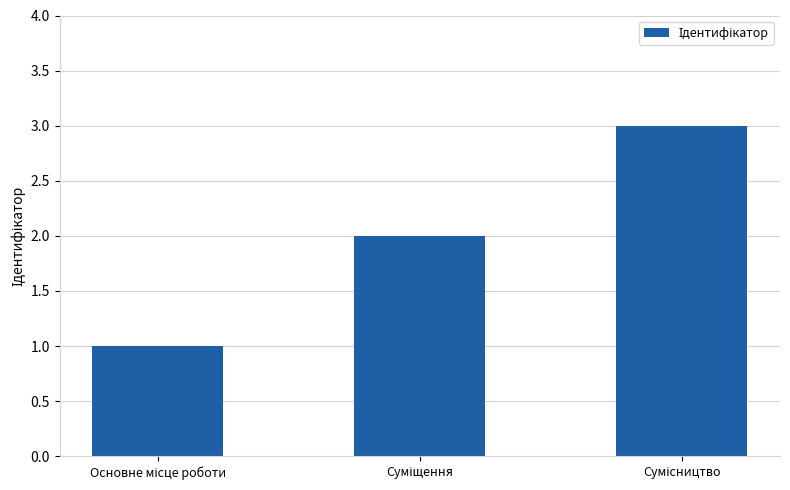

What is the maximum value shown in the chart?

3